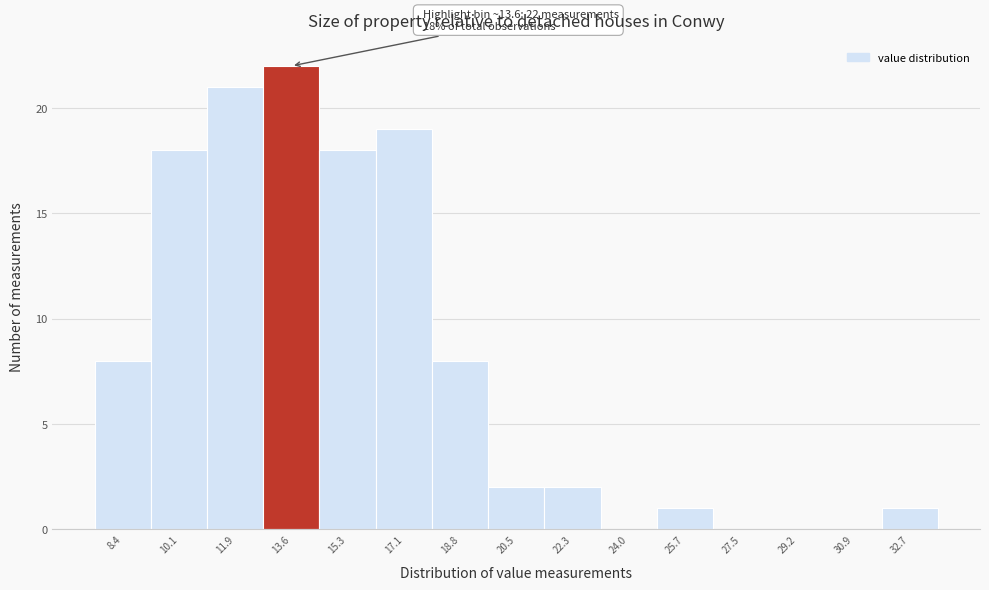

Over which range of the x-axis is the bar tallest?

12.8 to 14.4